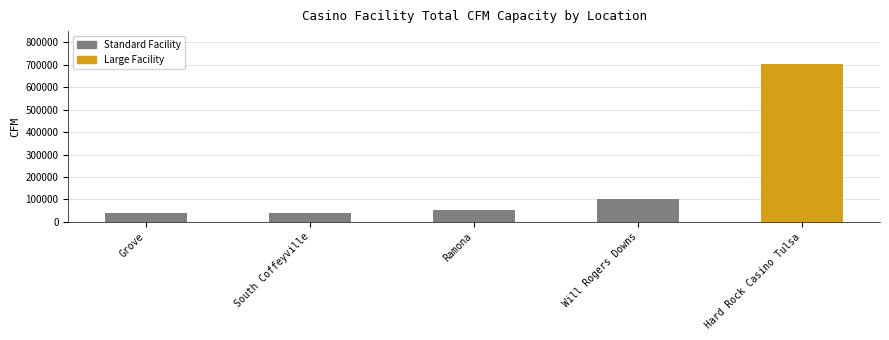

What value does the data have at Hard Rock Casino Tulsa?

701500